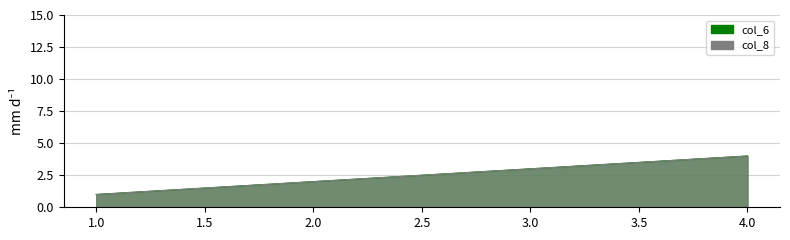

What is the lowest value of the col_8 series?

1